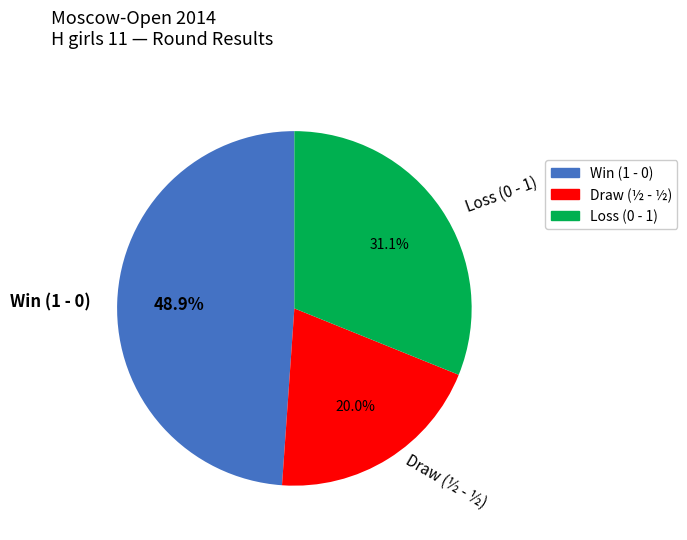

What is the total percentage of Loss (0 - 1) and Win (1 - 0)?

80.0%